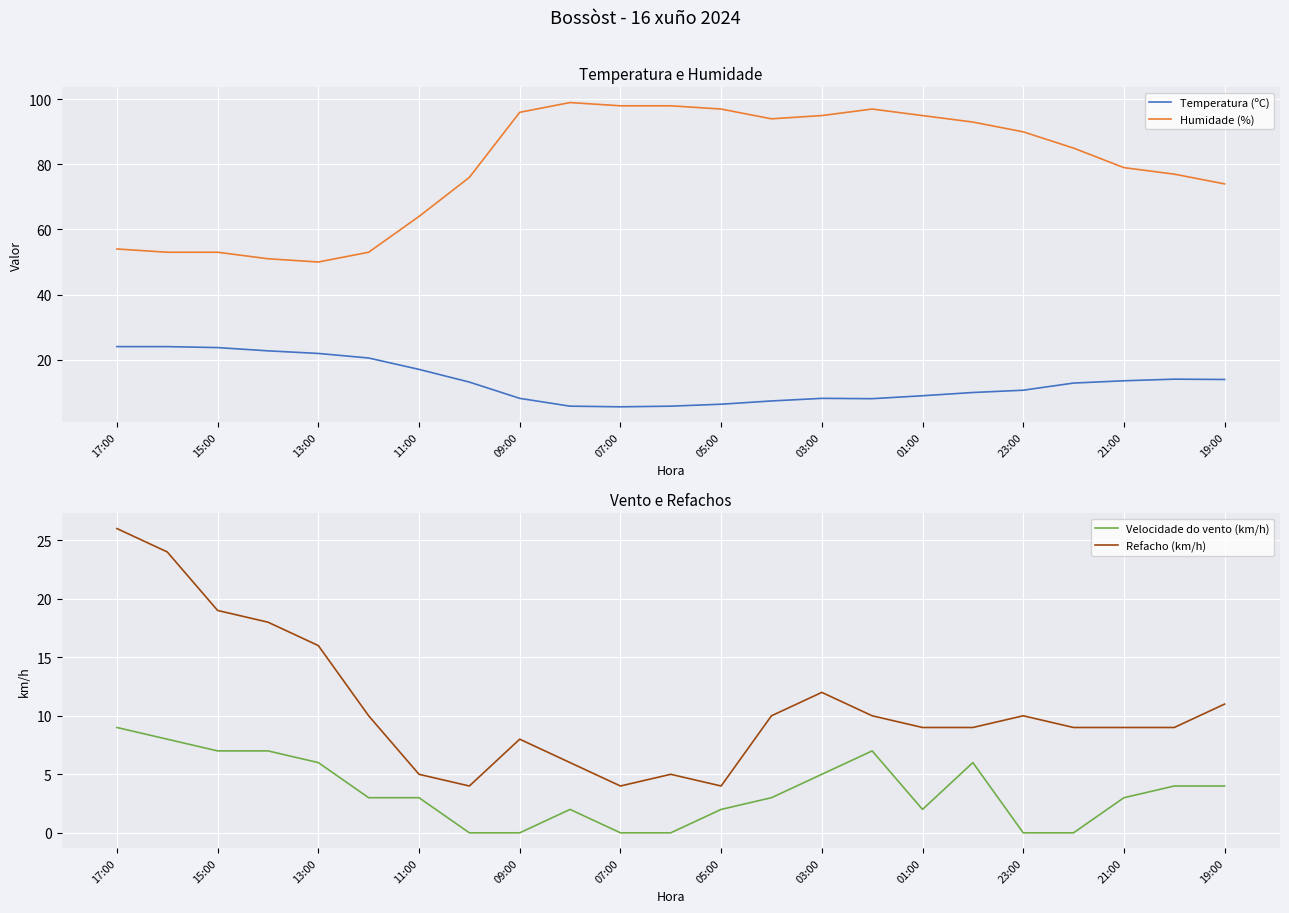

How many interior local valleys does the Refacho (km/h) series have?

3